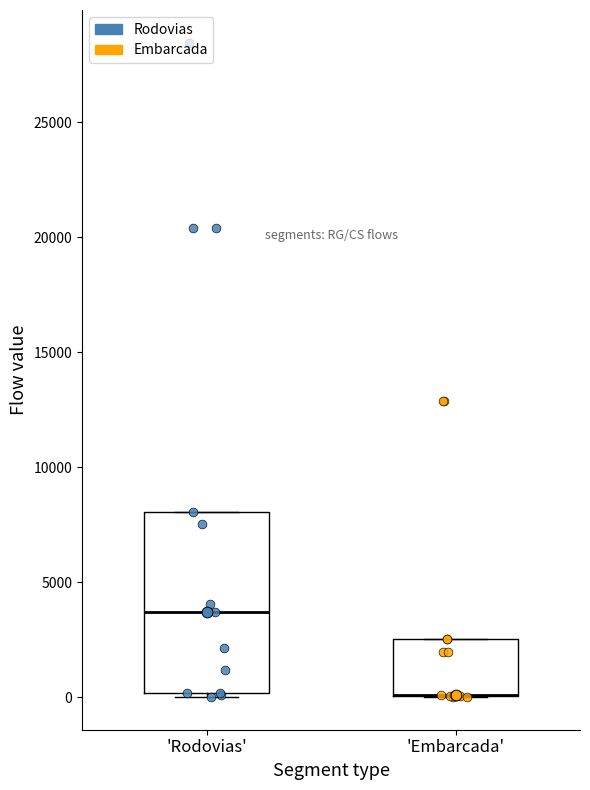

Reading left to right, transcribe this box plot: for each box, give where its median line is, the range the box spans, and where its two whiskers end, as read against the y-axis. The values are not printed on the chart, so give them approximately, as read against the axis.

'Rodovias': median 3500, box 0 to 8000, whiskers 0 (just below the box's lower edge) to 8000
'Embarcada': median 0 (drawn on the box's lower edge), box 0 to 2500, whiskers 0 to 2500